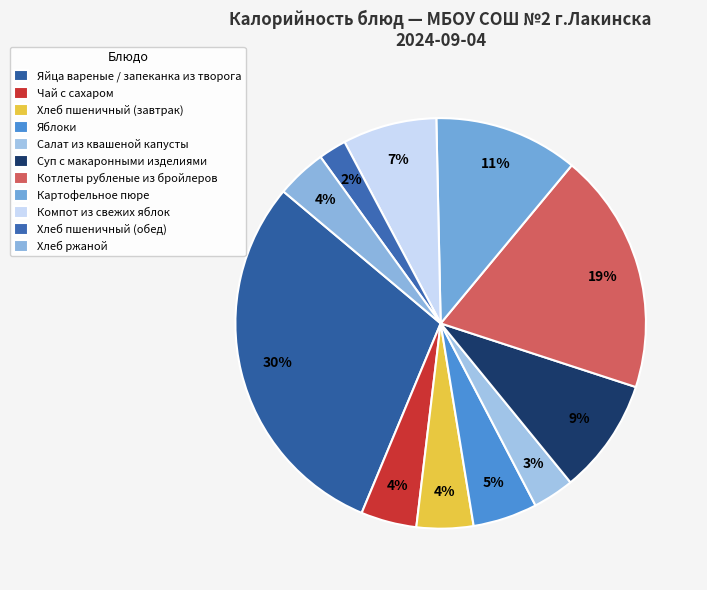

To the nearest percent, what is the average slice percentage?

9%